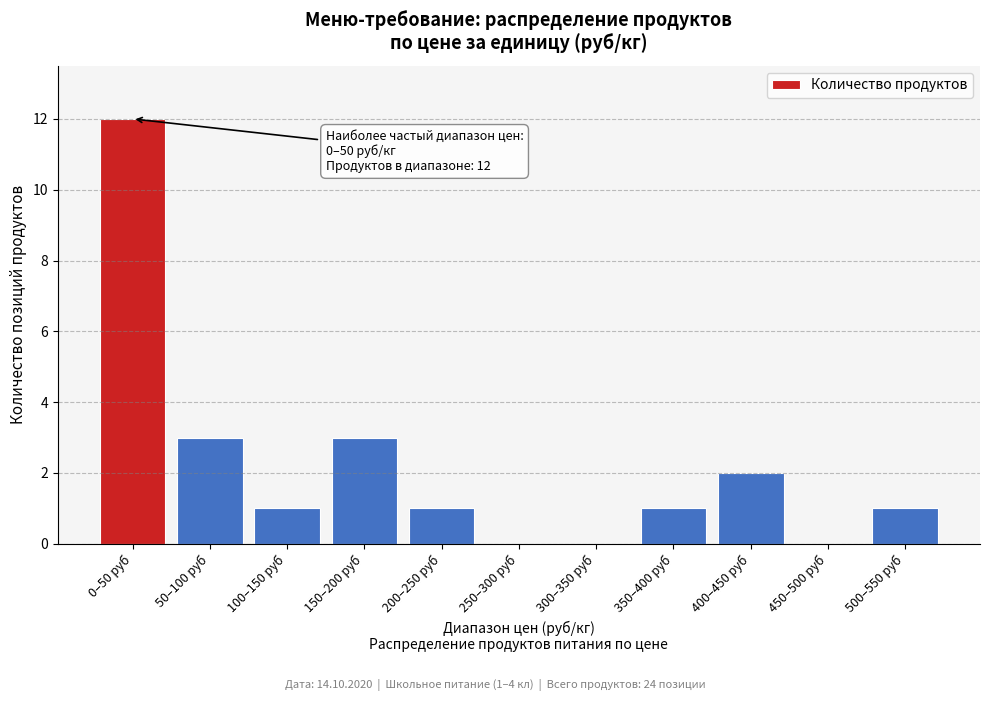

Is it true that the value at 450–500 руб is 0?

True